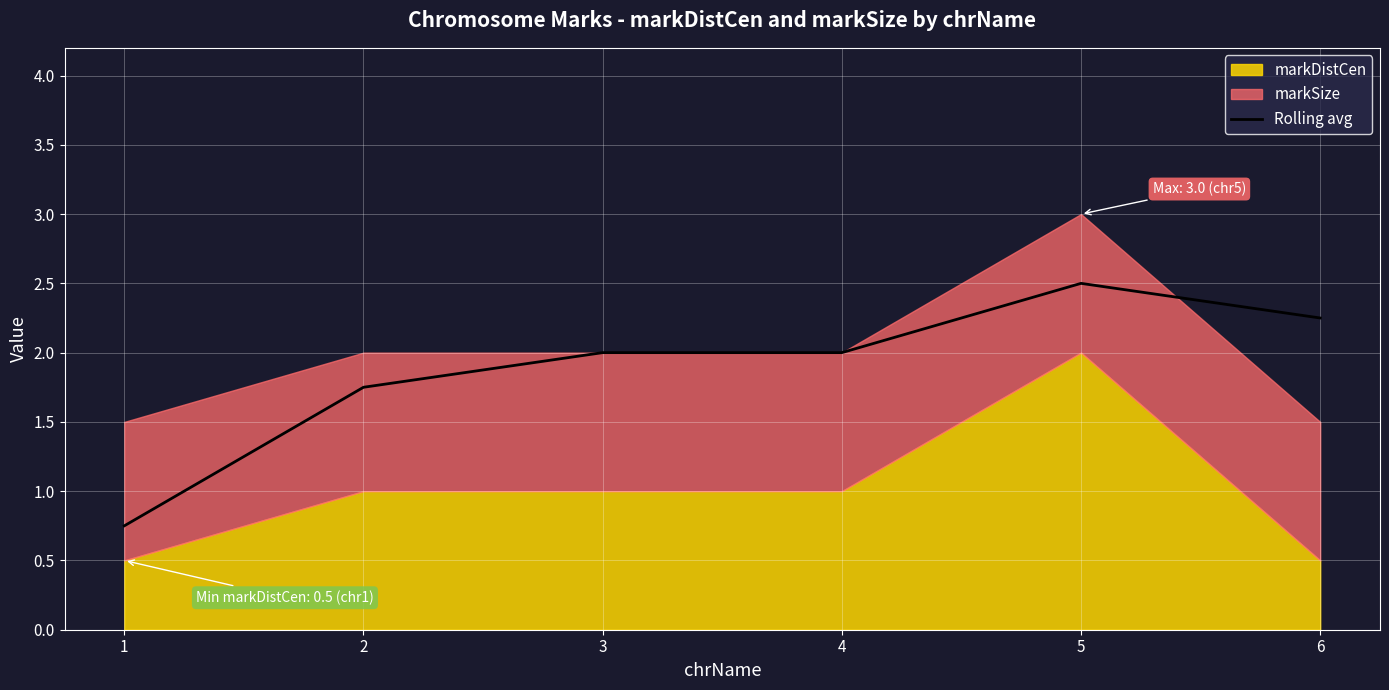

What is the sum of all values?

11.2